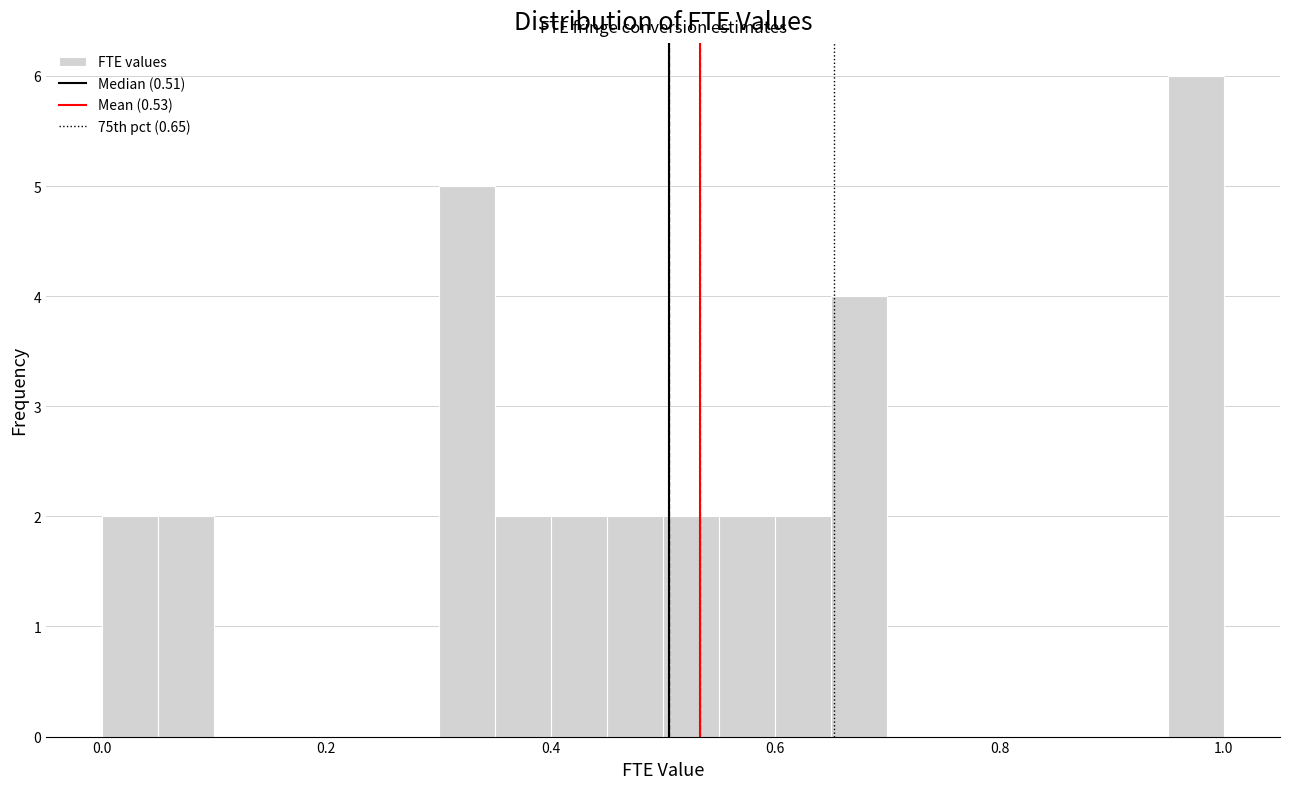

Read against the x-axis, roughly where is the centre of the tallest bar?

0.98